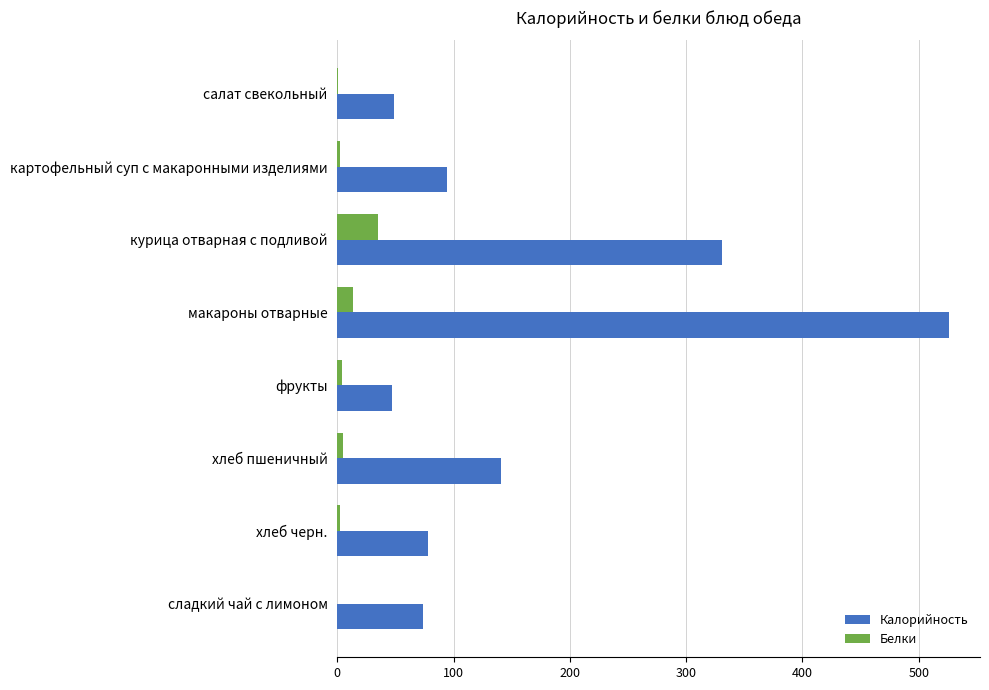

At which category does the chart reach its peak across all series?

макароны отварные